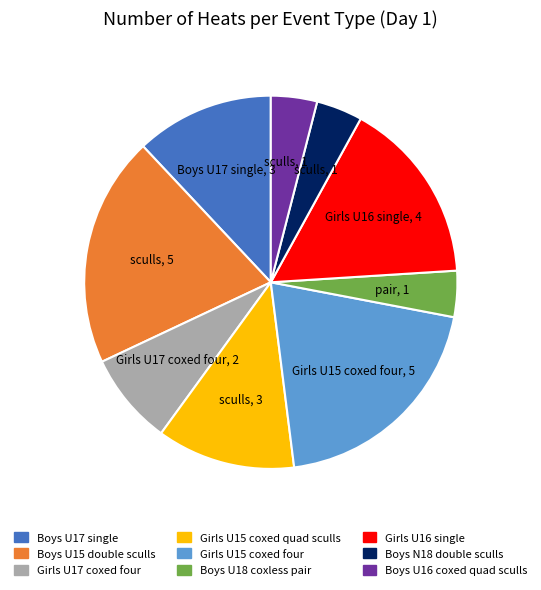

True or false: Girls U17 coxed four accounts for 8% of the total.

True